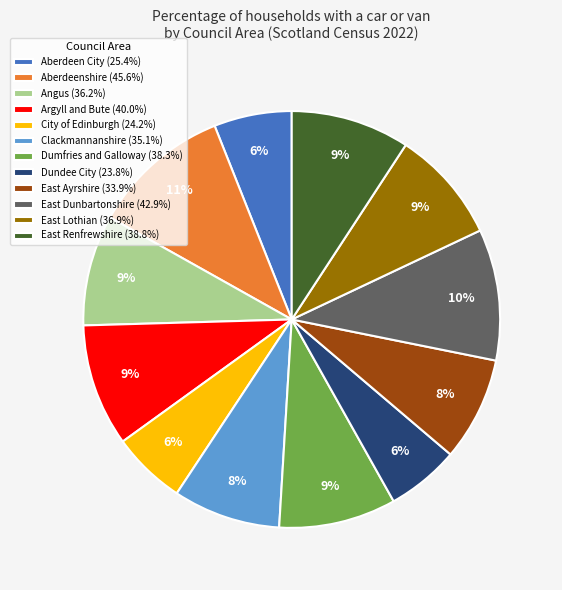

Which has a higher value, East Lothian or City of Edinburgh?

East Lothian